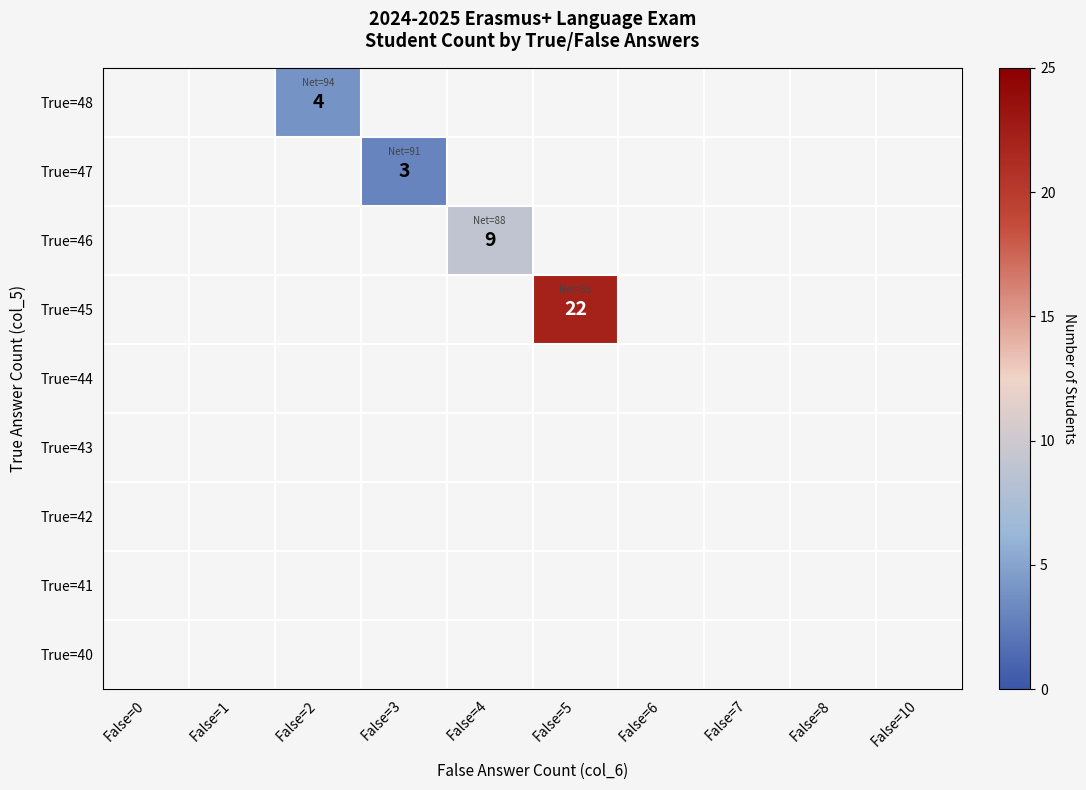

What is the greatest value displayed?

22.0